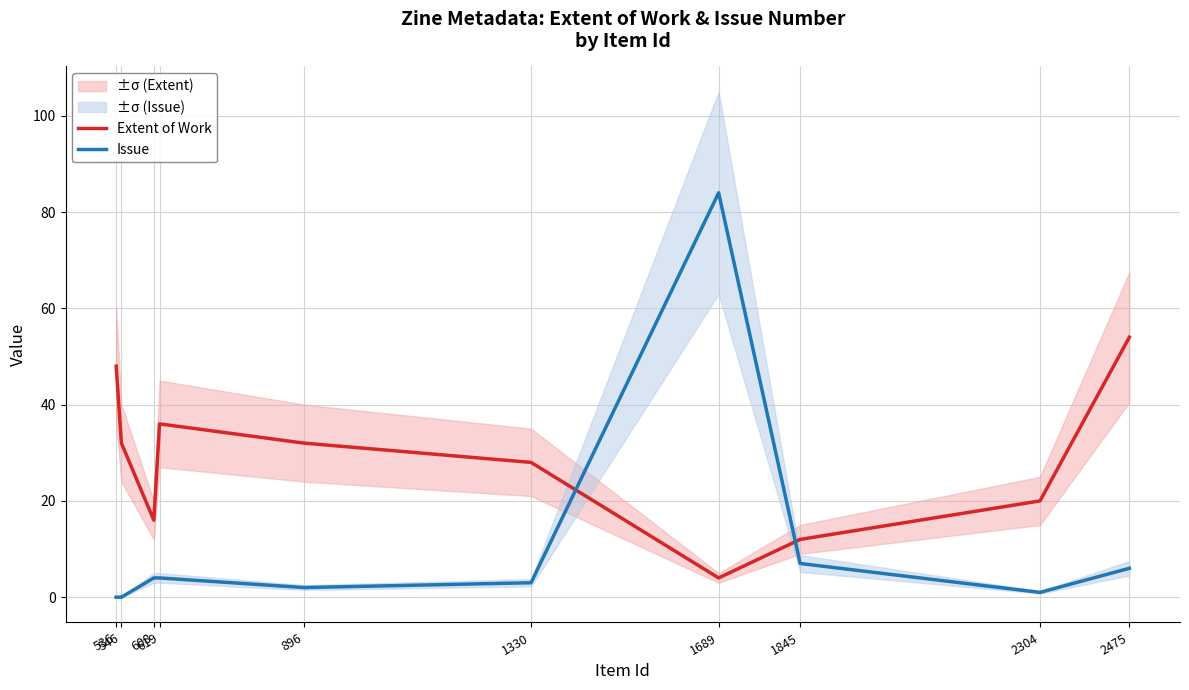

What is the average value of the Extent of Work series?

28